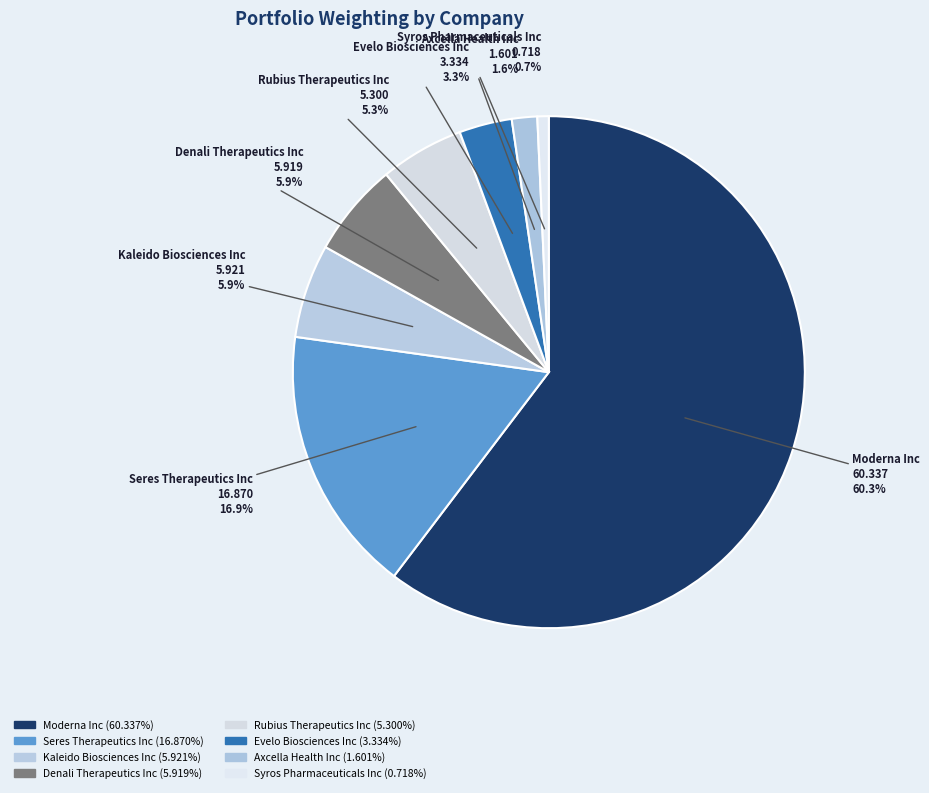

Count the number of slices in the pie.

8